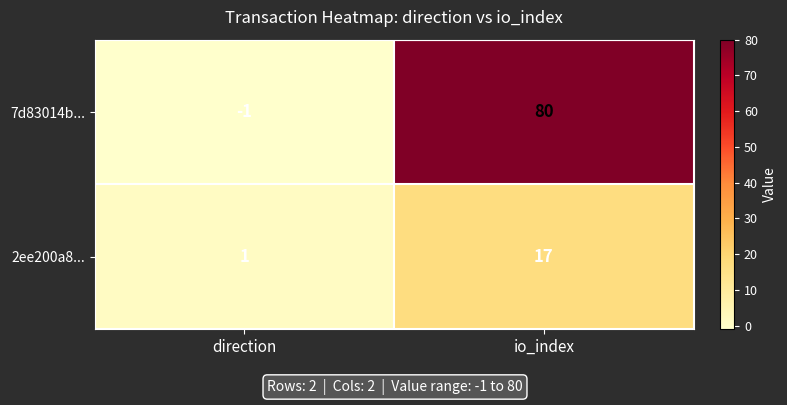

Is it true that 2ee200a8... equals 1 at direction?

True